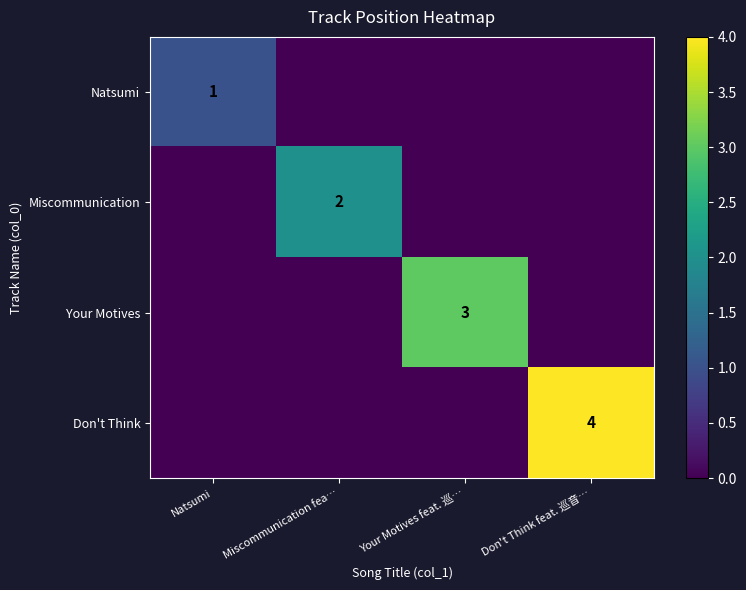

Is the value of Natsumi at Natsumi greater than the value of Your Motives at Your Motives feat. 巡…?

No